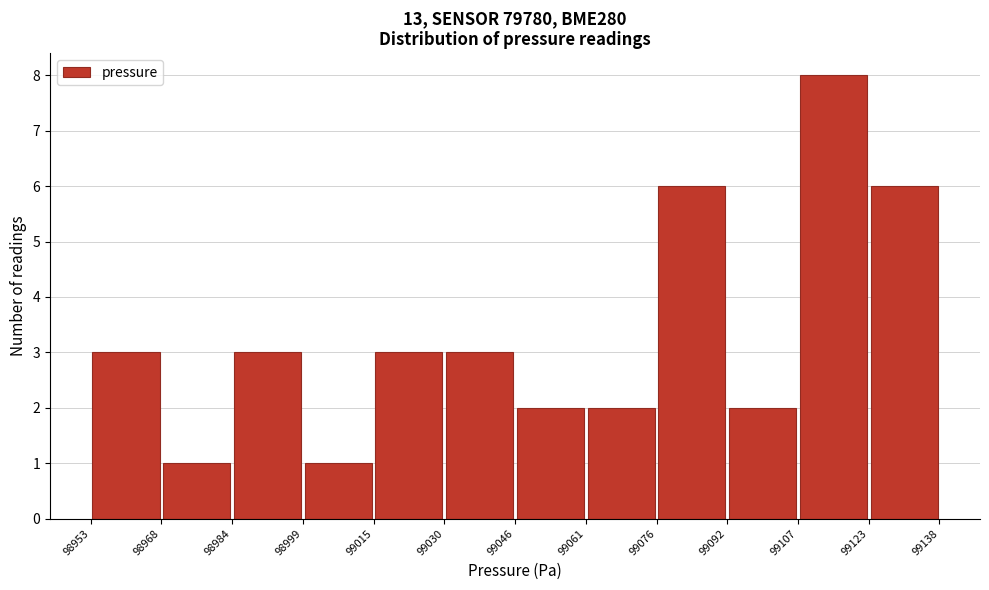

Which range on the x-axis has the tallest bar?

99107 to 99123